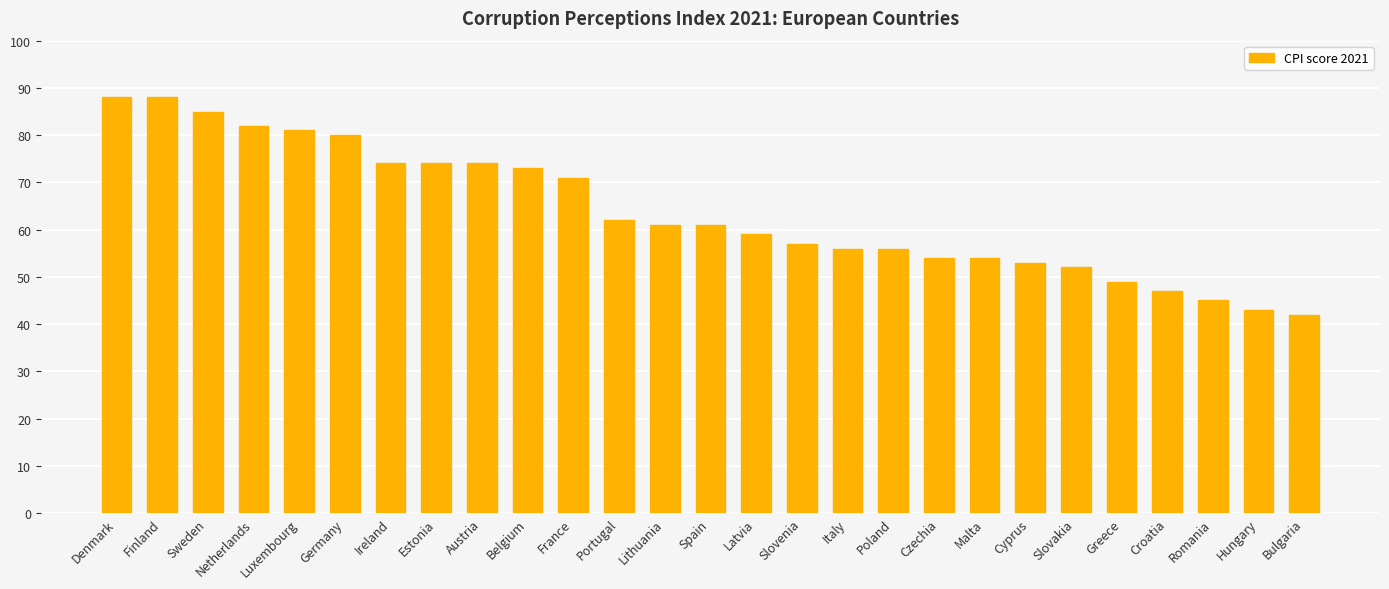

Is it true that the value at Malta is 27?

False